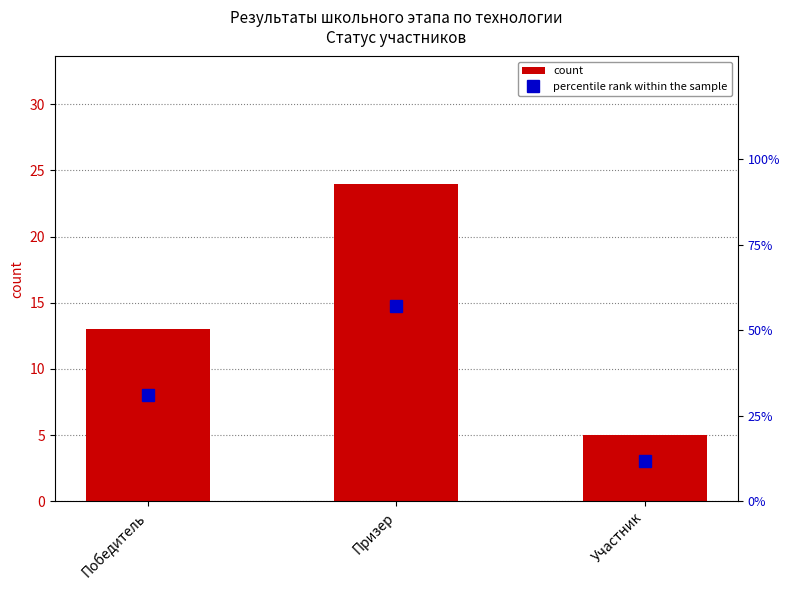

Which category has the lowest value across all series?

Участник